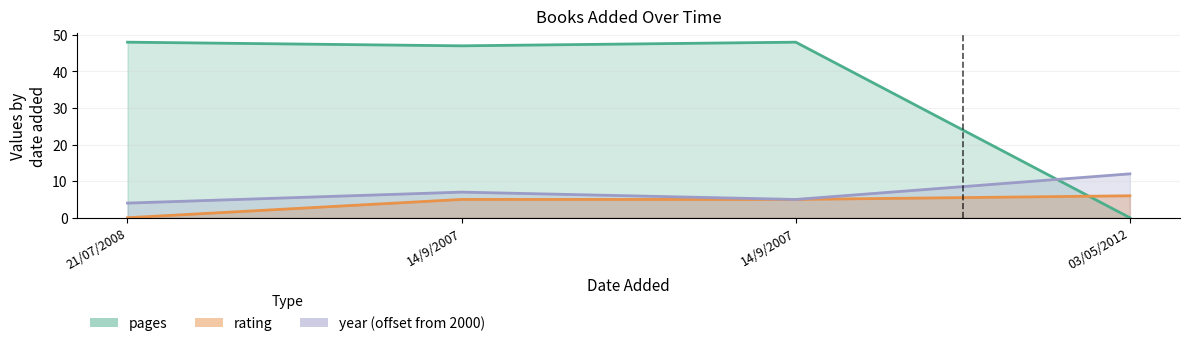

True or false: year has a value of 3 at 14/9/2007.

False